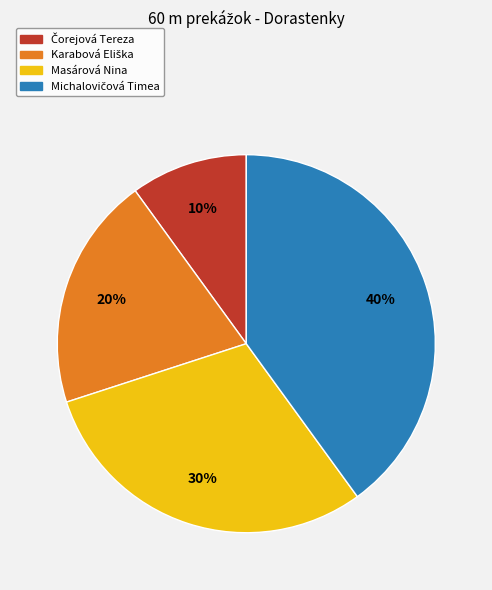

To the nearest percent, what percentage of the pie is Masárová Nina?

30%